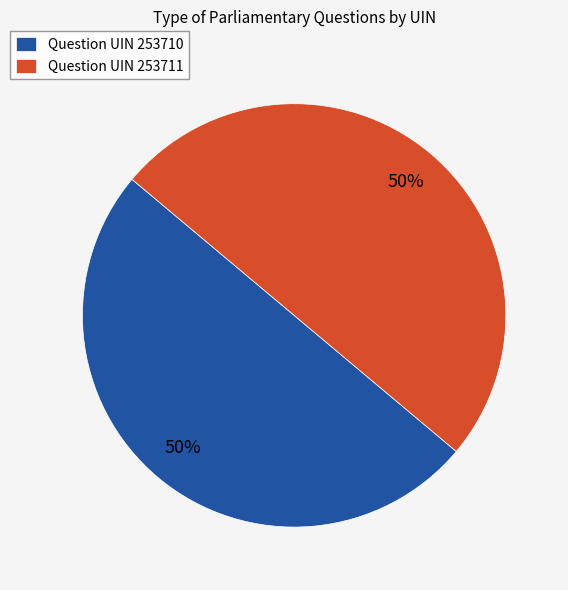

Count the number of slices in the pie.

2